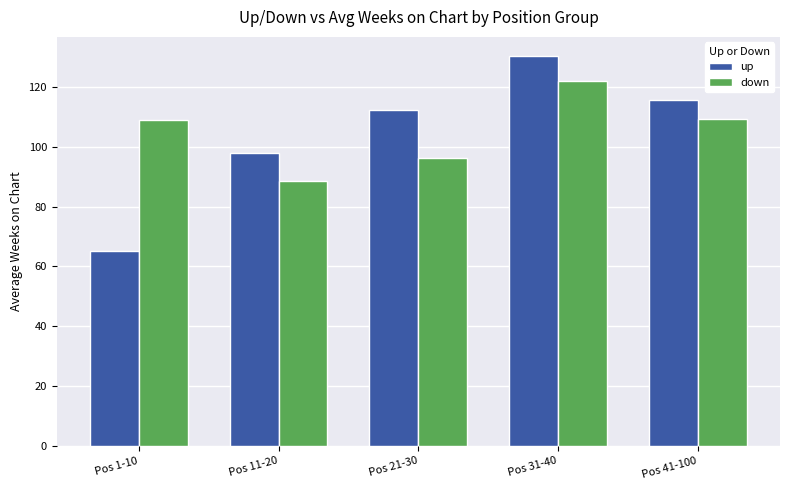

At which label does up first exceed 112?

Pos 21-30